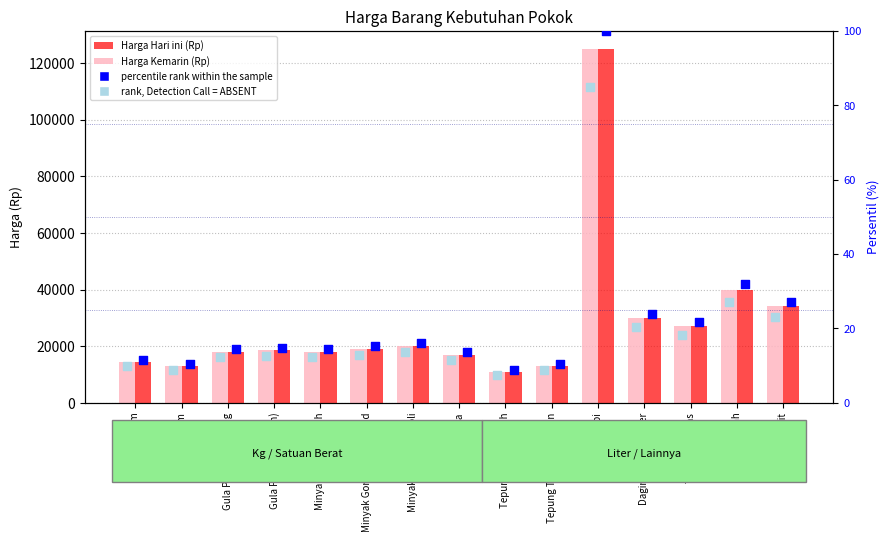

At how many categories does at least one series exceed 26070?

5